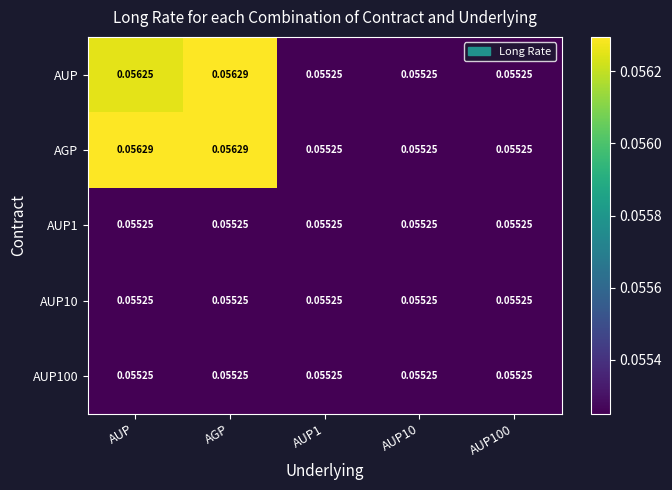

At which category is the sum across all series the highest?

AGP